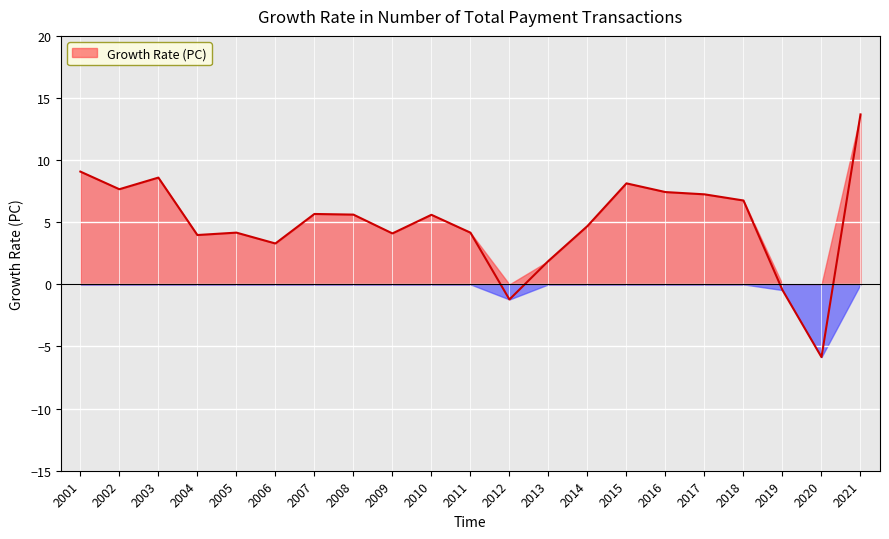

True or false: the data shows 5.6 at 2008.

True